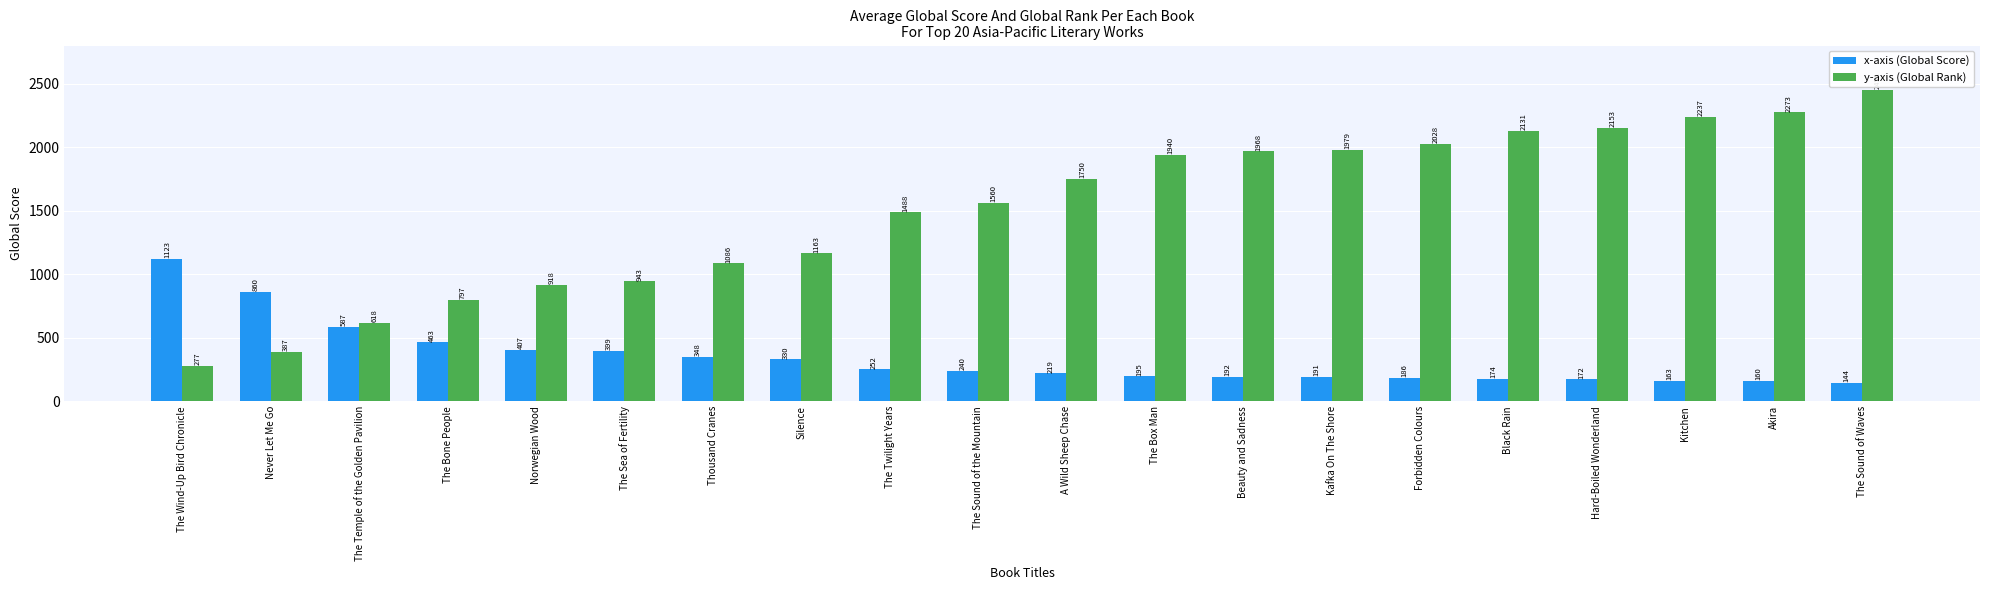

What position from the right is Forbidden Colours?

6